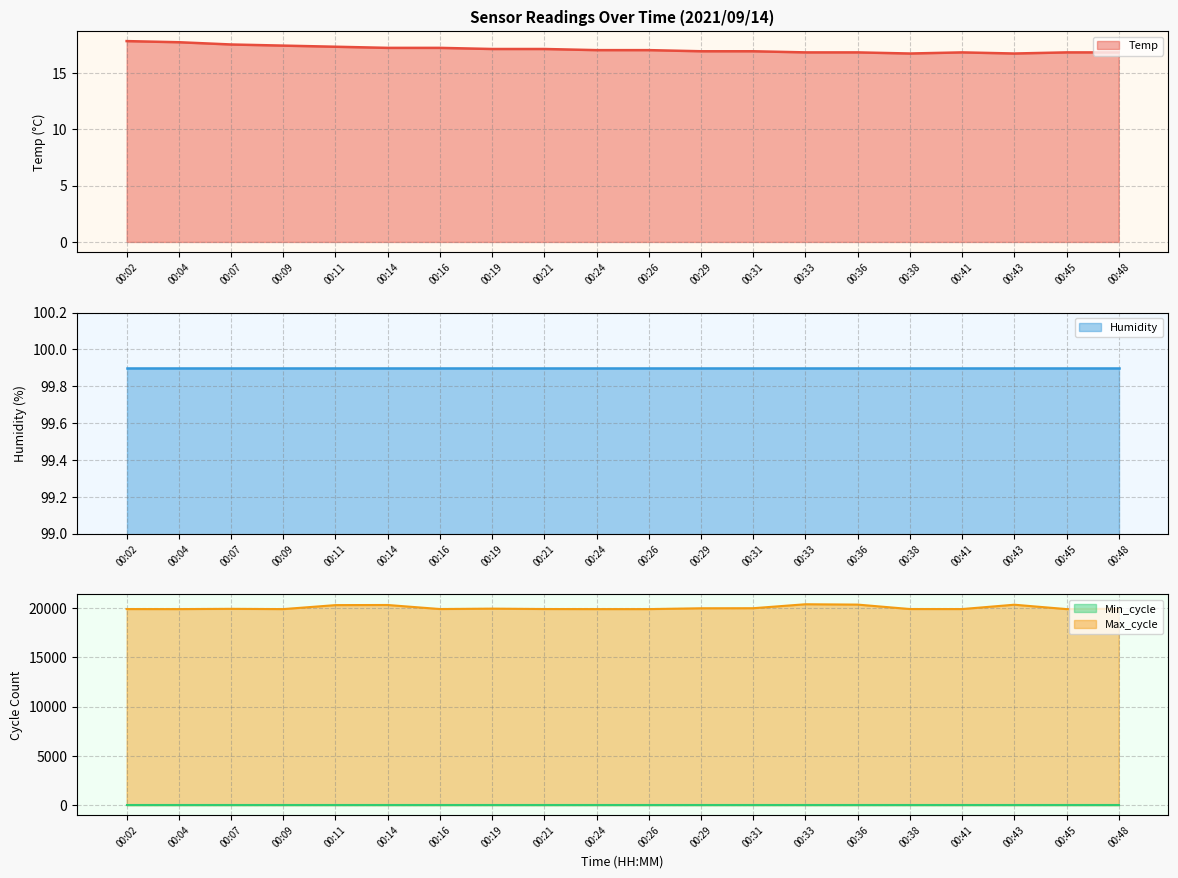

The Temp series shows 17.8 at 00:02. True or false?

True